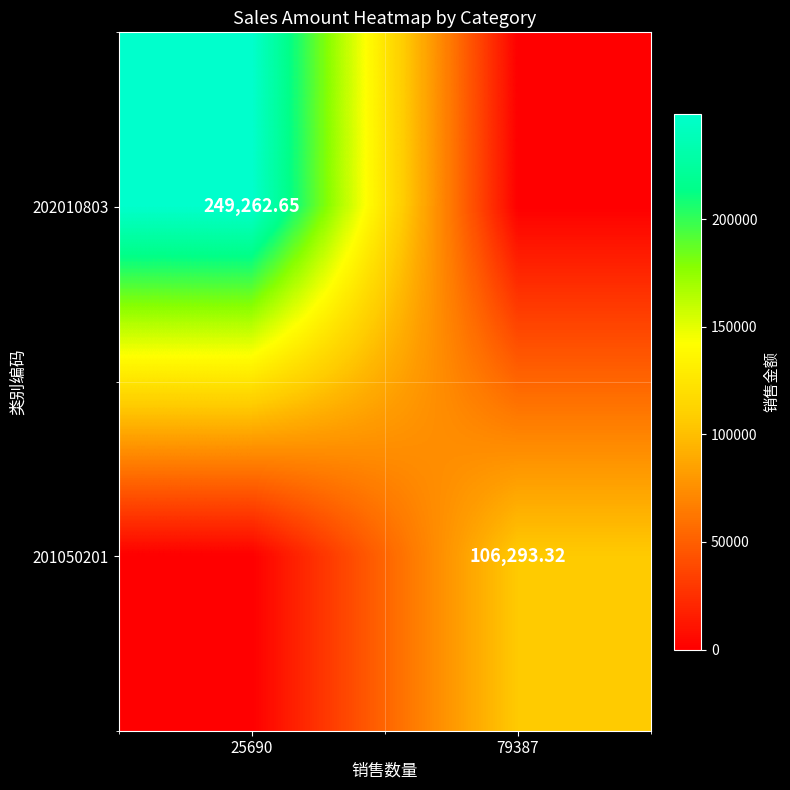

List the series in order of their overall mean, highest first.

202010803, 201050201